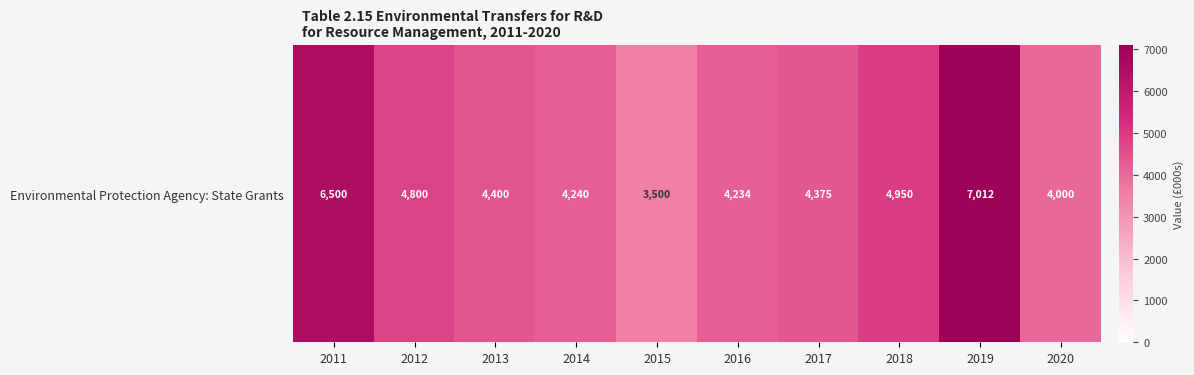

Reading left to right, list all the values displayed in this chart.

6500.0	4800.0	4400.0	4240.0	3500.0	4234.0	4375.0	4950.0	7012.5	3999.5